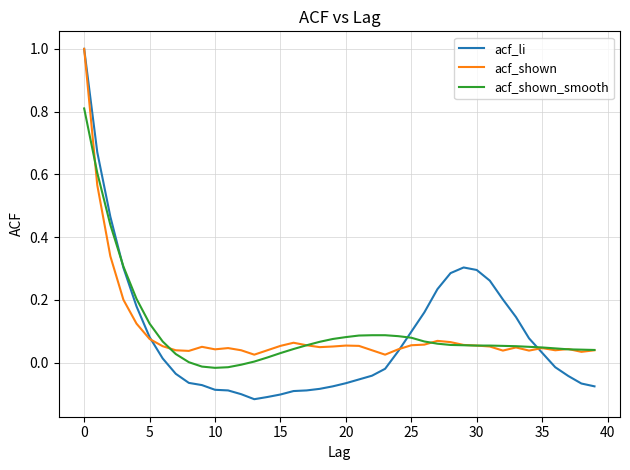

Which series has the widest spread of values?

acf_li